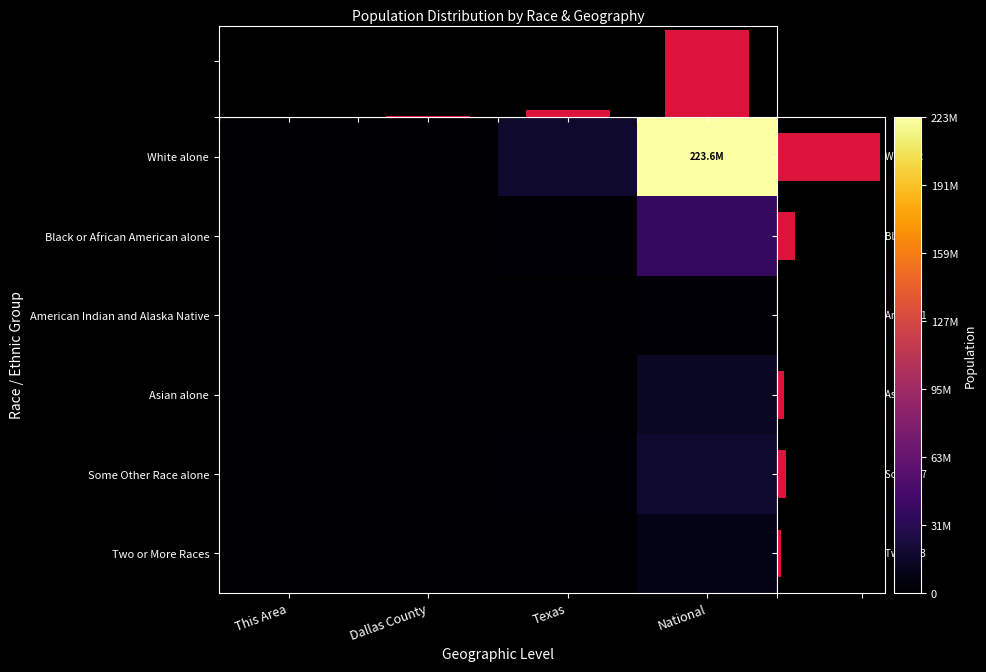

True or false: Asian alone has a value of 14674252 at National.

True